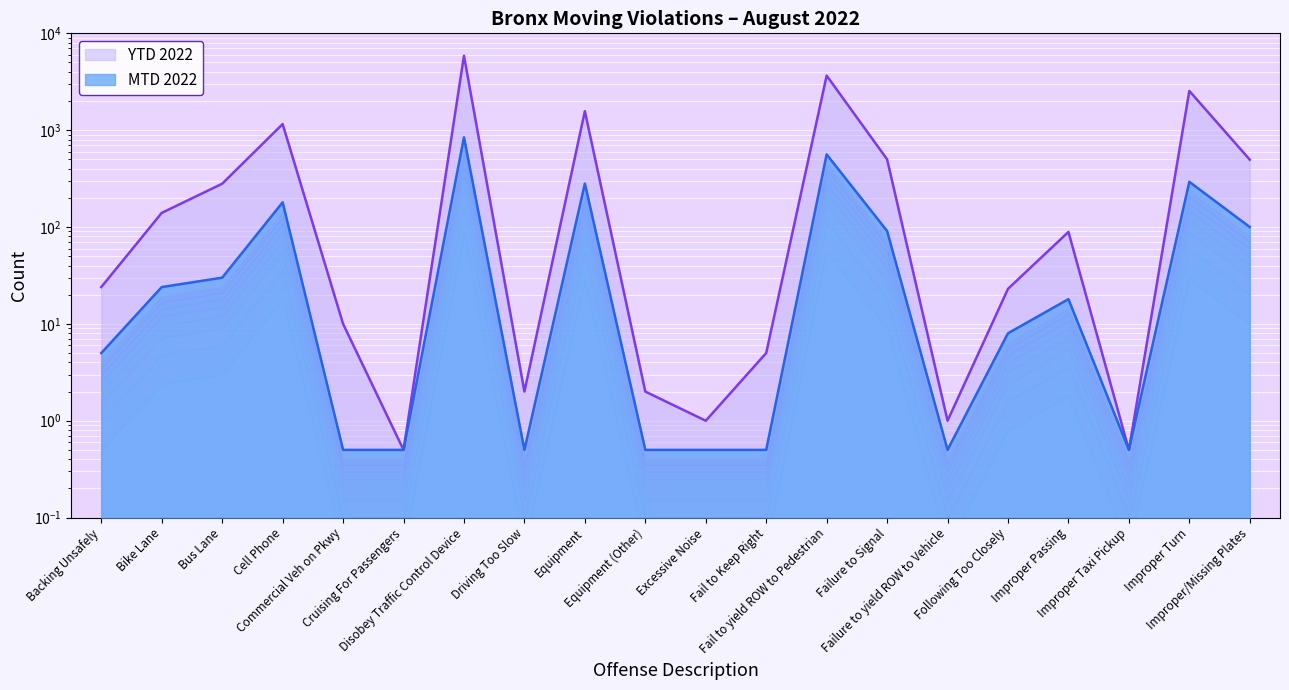

Which category has the highest value across all series?

Disobey Traffic Control Device